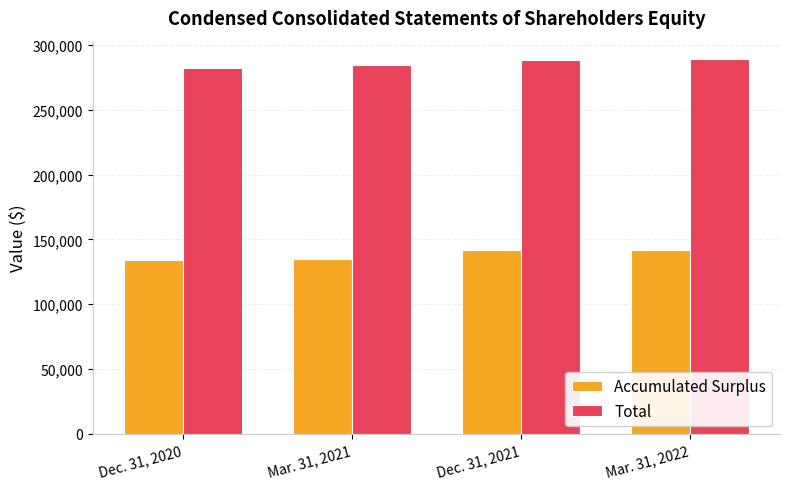

What is the total value across all series at Dec. 31, 2021?

430454